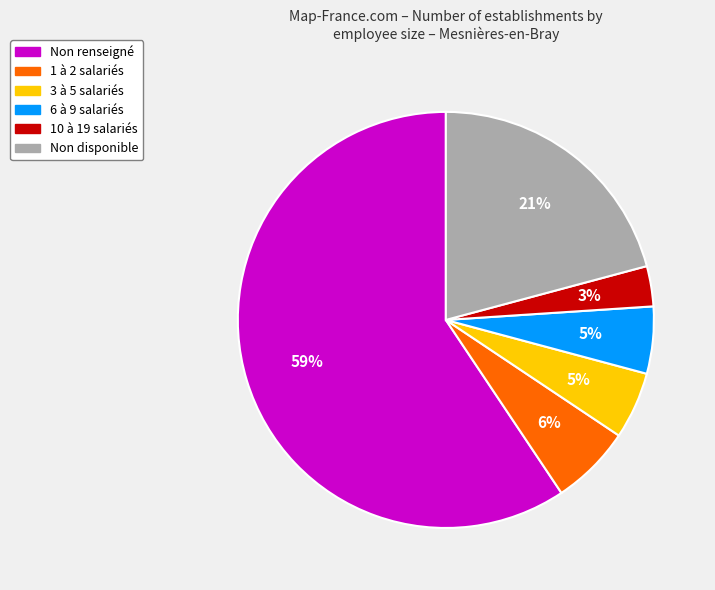

Is there a majority slice in this chart?

Yes